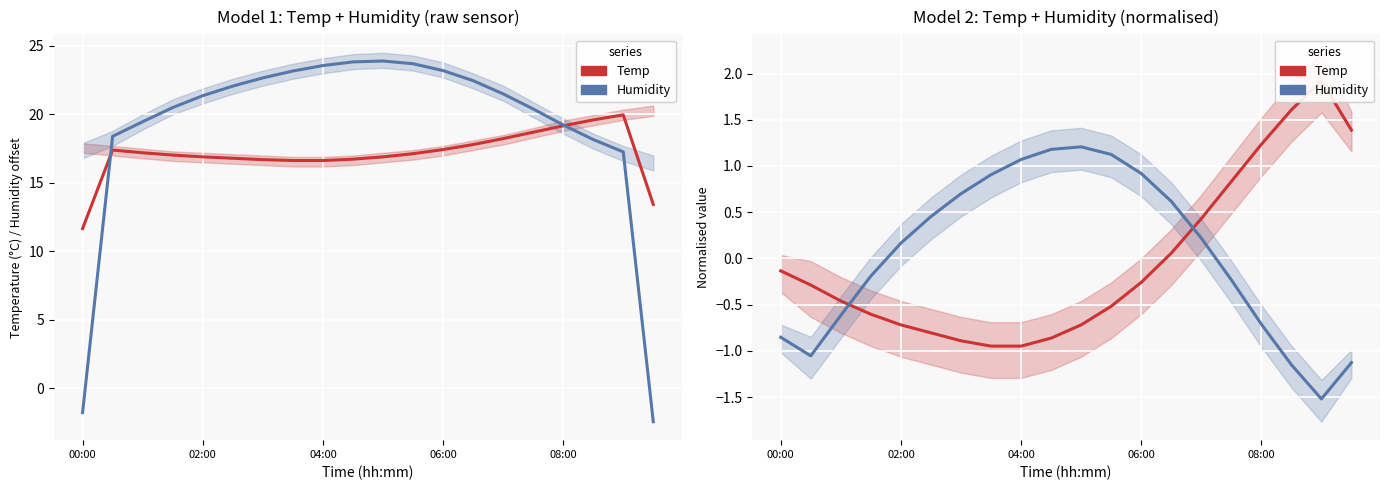

Between 17 and 19, which series saw the biggest shift?

Humidity (offset)